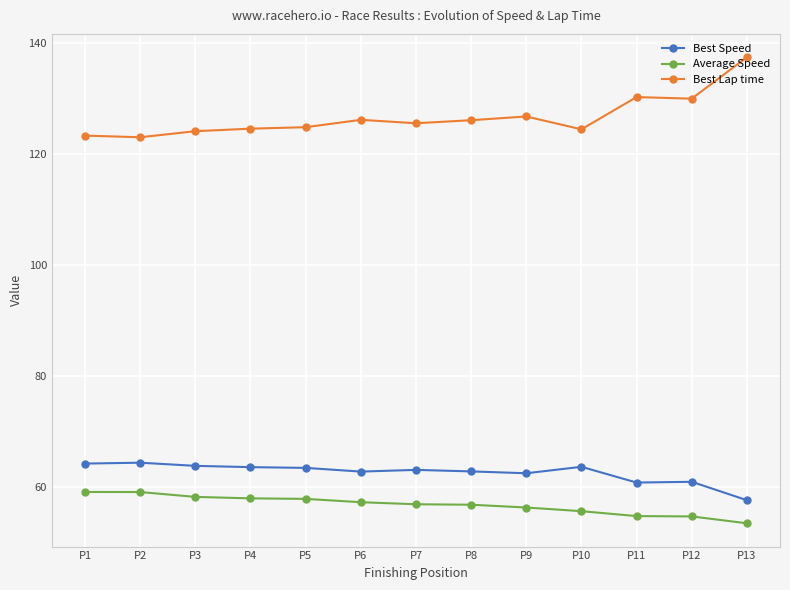

True or false: Best Lap time and Best Speed cross at least once.

False